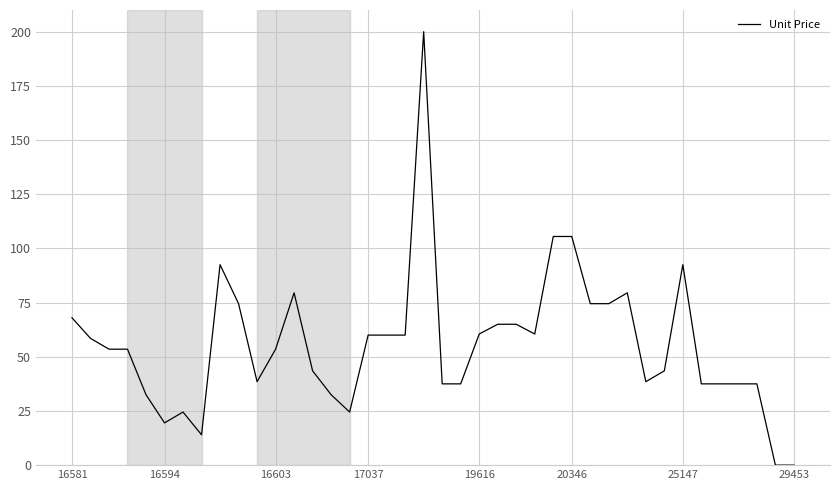

What is the difference between the maximum and minimum values?

200.0